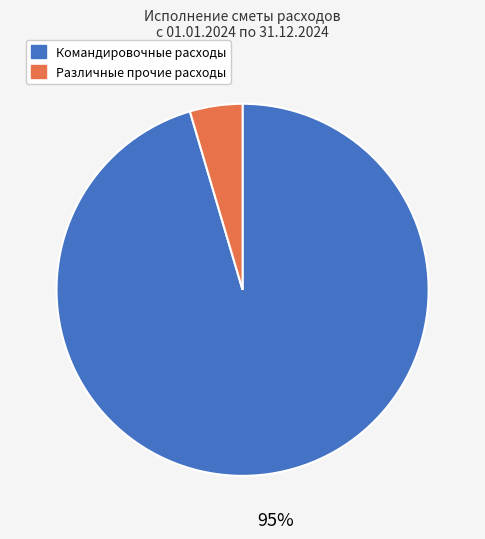

What is the largest slice in the pie chart?

Командировочные расходы